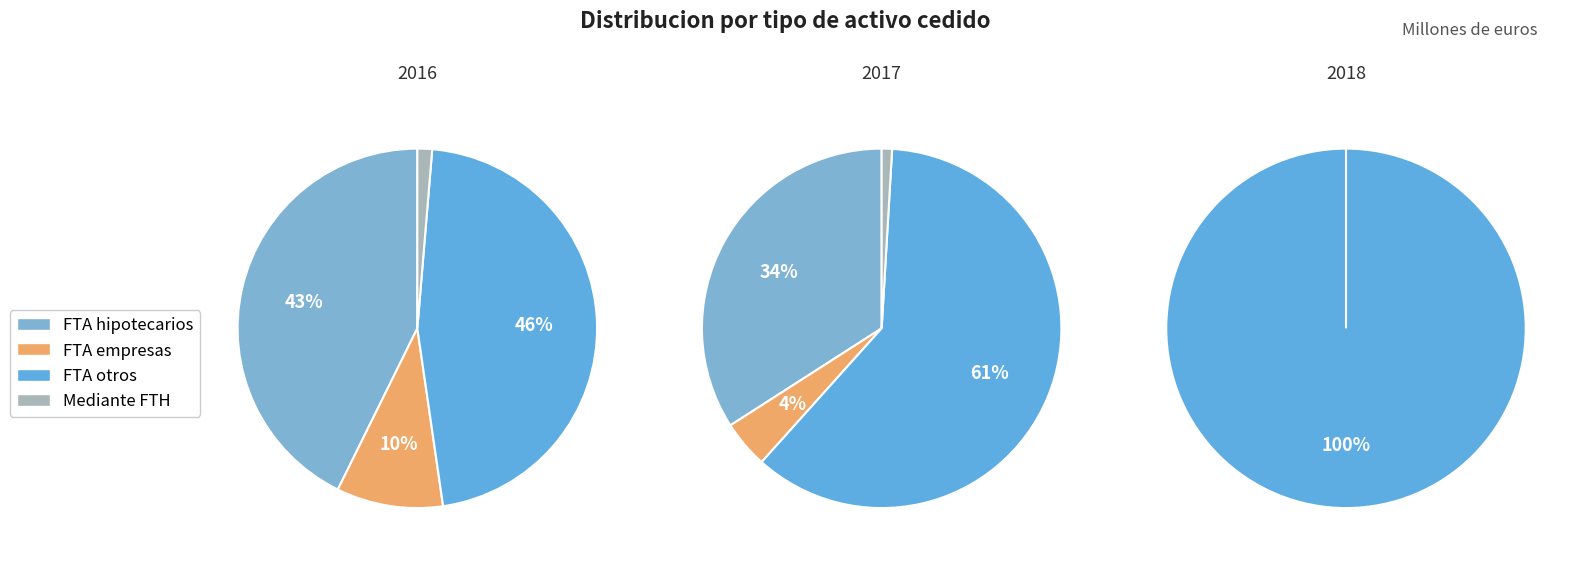

Do Mediante FTH and FTA empresas together represent more than half of the pie?

No